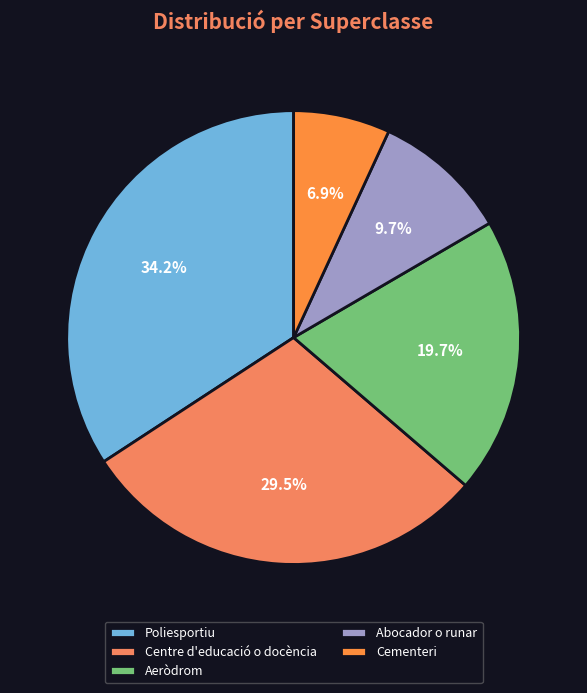

To the nearest percent, what is the difference between the largest and smallest slice percentages?

27%